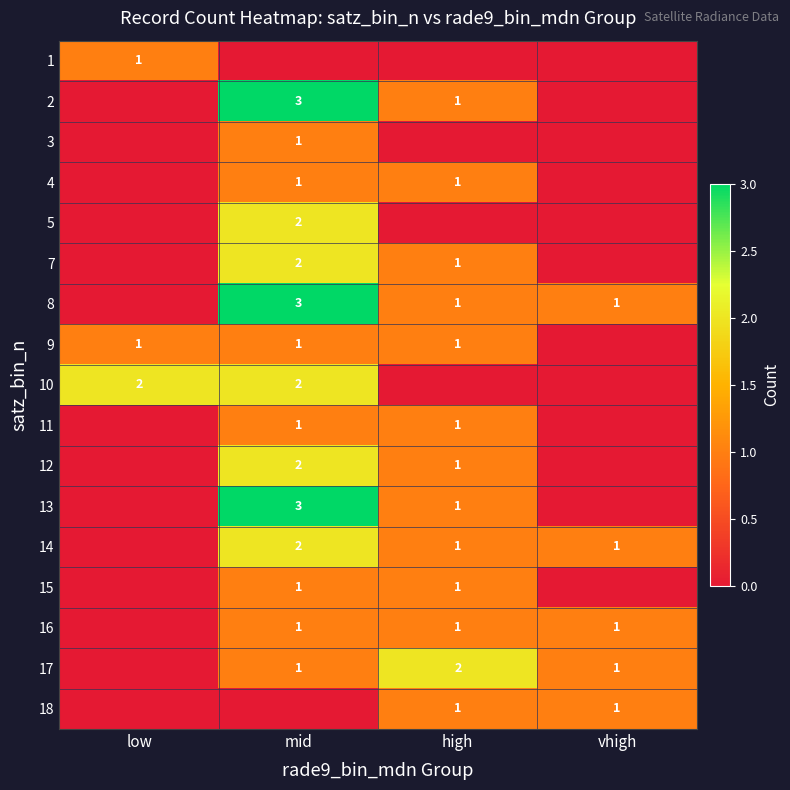

True or false: 14 has a value of 1 at mid.

False